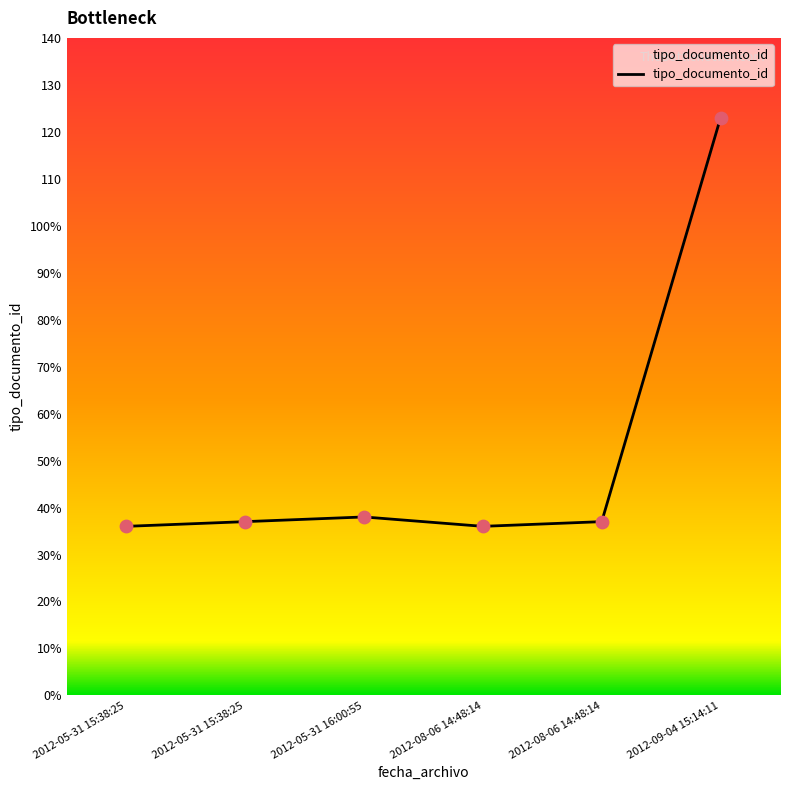

Between 2012-08-06 14:48:14 and 2012-05-31 15:38:25, which is larger?

2012-08-06 14:48:14